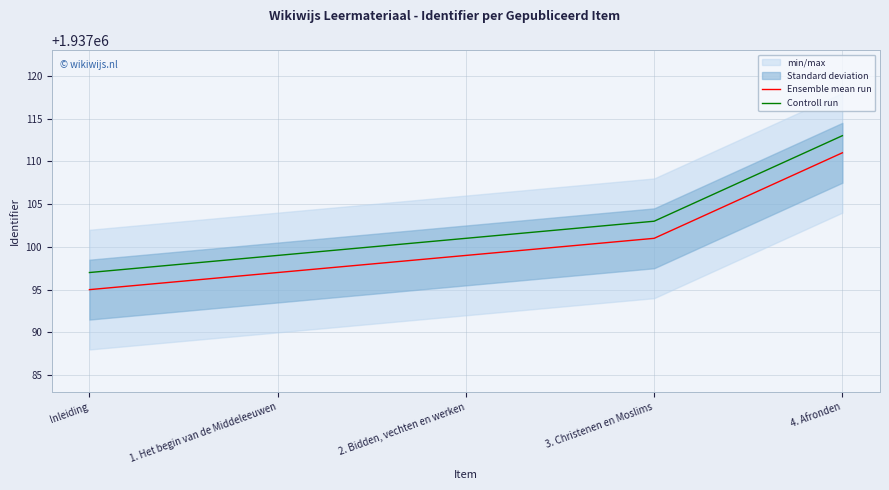

Which category has the highest value in the Ensemble mean run series?

4. Afronden